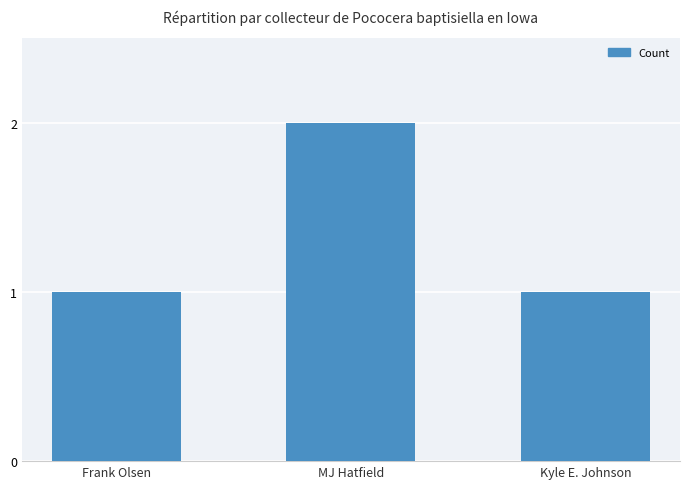

How many categories are shown in the chart?

3